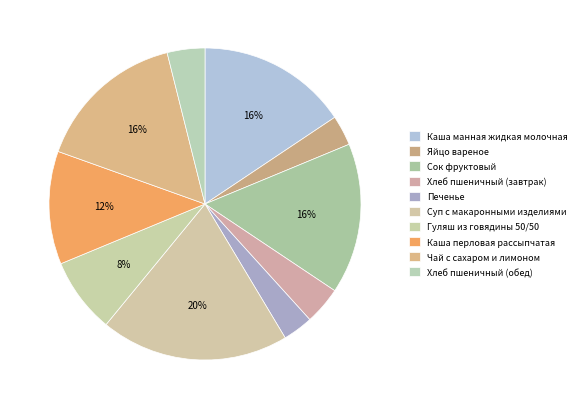

How many segments does this pie chart have?

10